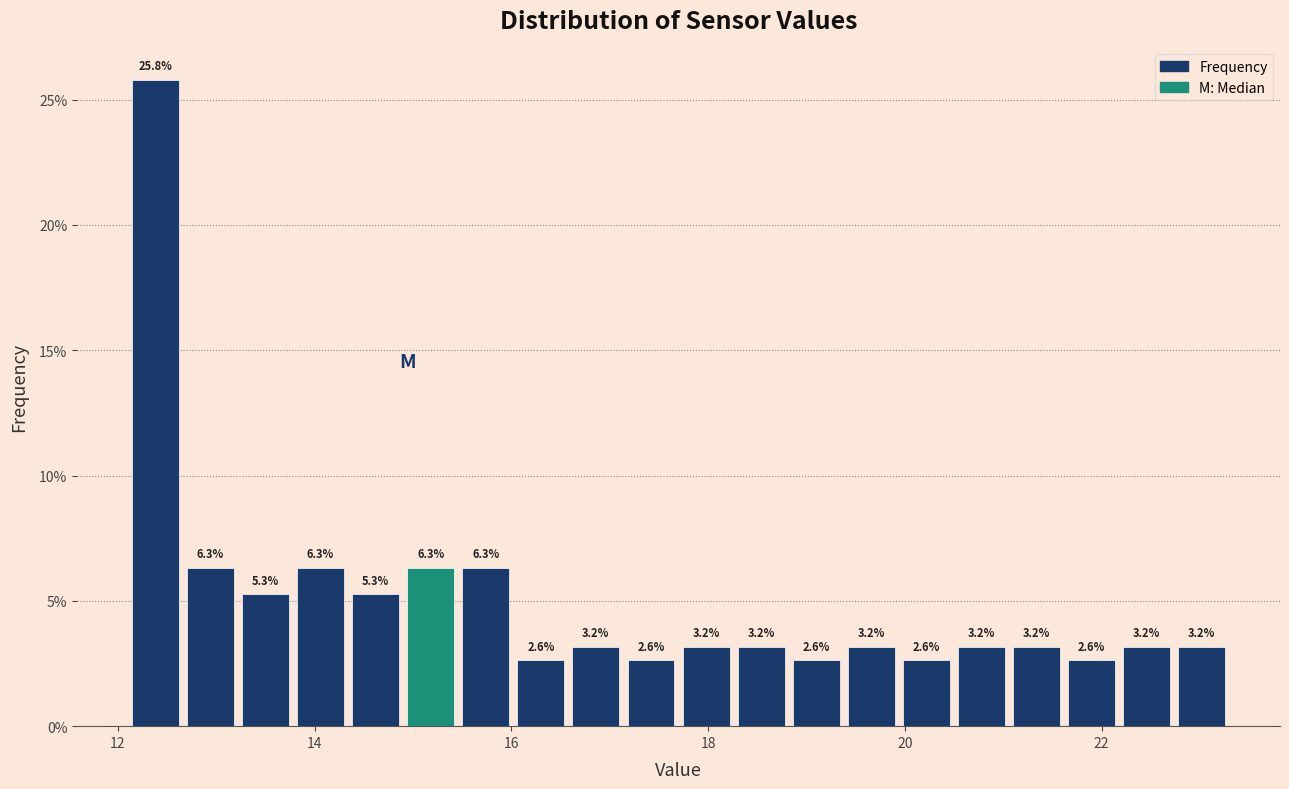

Read against the x-axis, roughly where is the centre of the tallest bar?

12.4